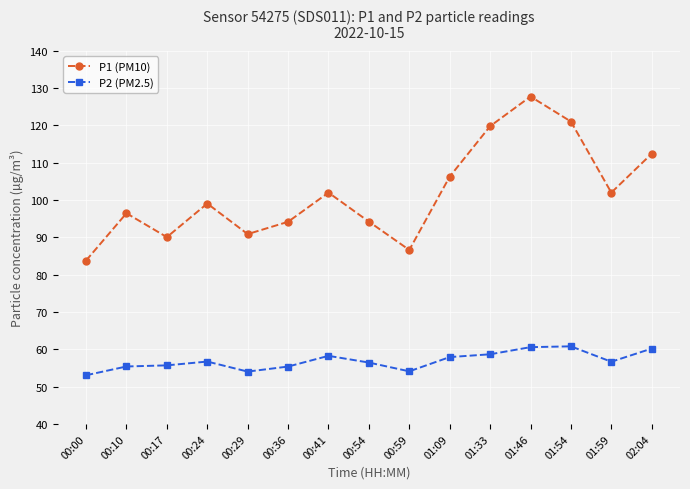

How many values in the P1 (PM10) series are below 99?

7